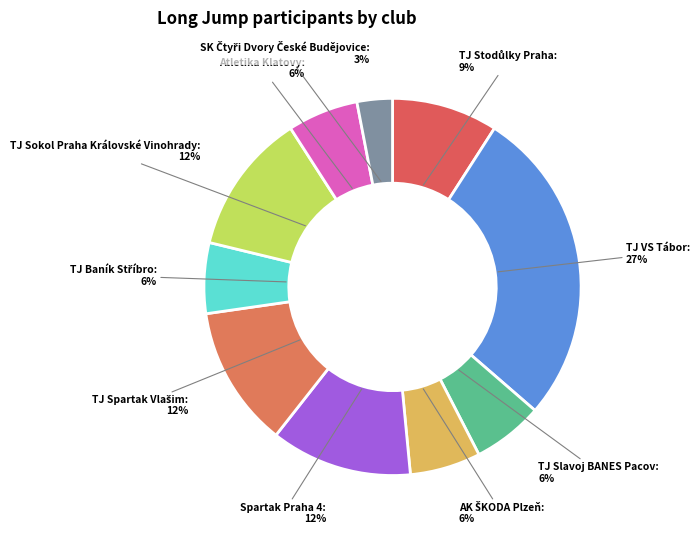

Count the number of slices in the pie.

10